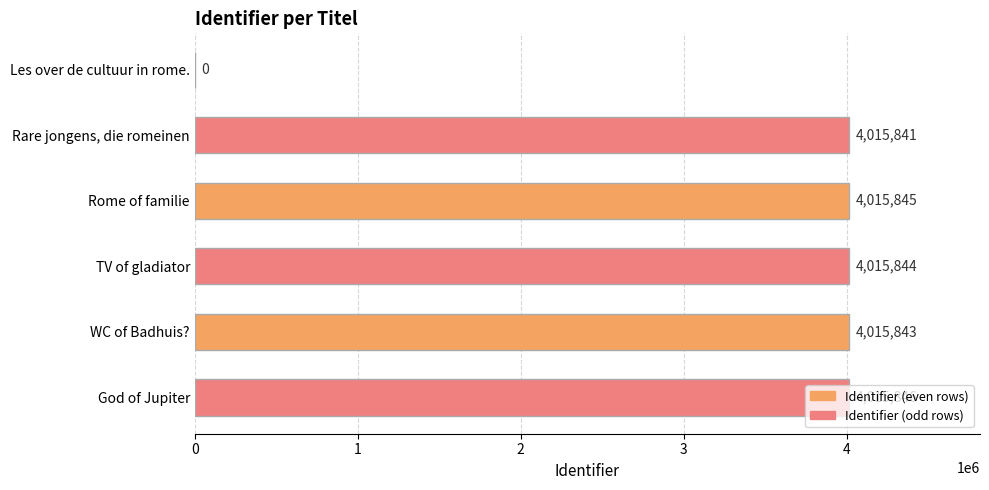

True or false: the data shows 4015841 at Rare jongens, die romeinen.

True